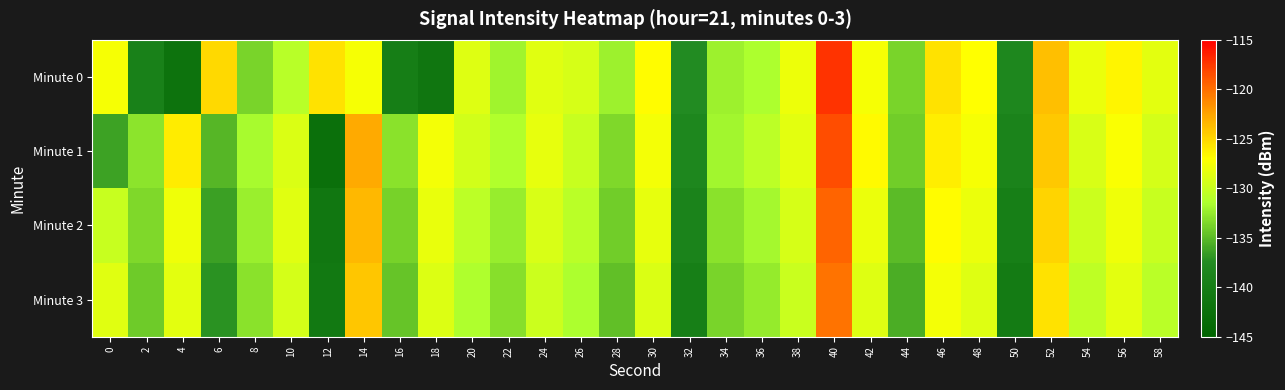

How many series are shown in this chart?

4